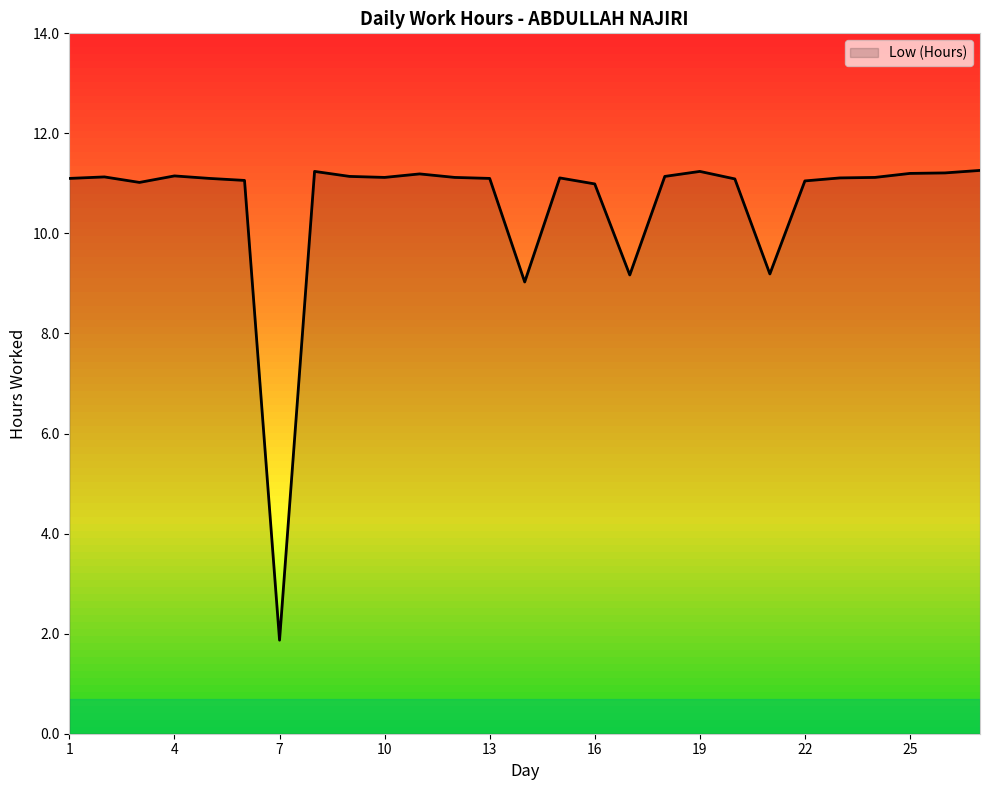

What is the minimum value shown in the chart?

1.9